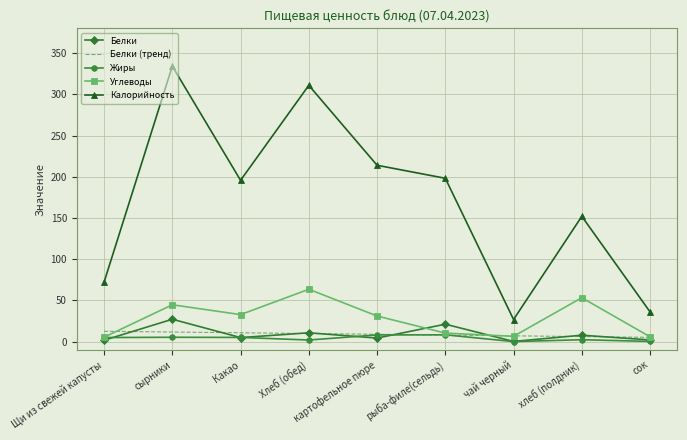

True or false: Белки (тренд) and Калорийность cross at least once.

False